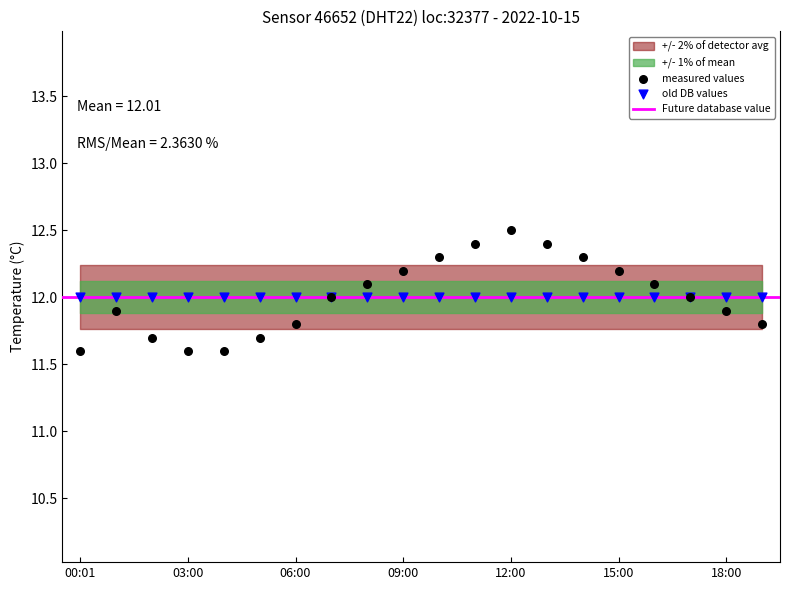

Which series reaches the minimum Y coordinate?

measured values